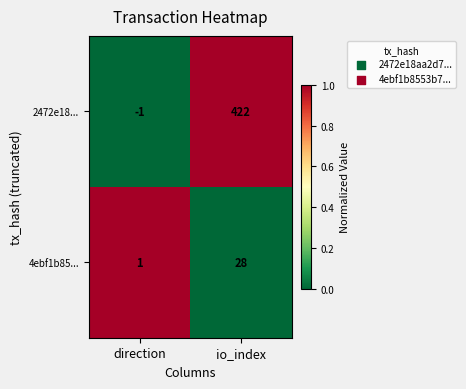

Is it true that 2472e18... equals -1 at direction?

True